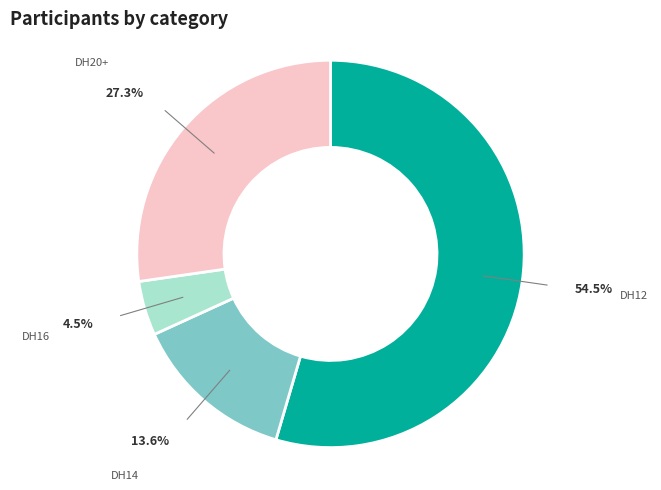

How much of the chart is everything except DH20+?

72.7%